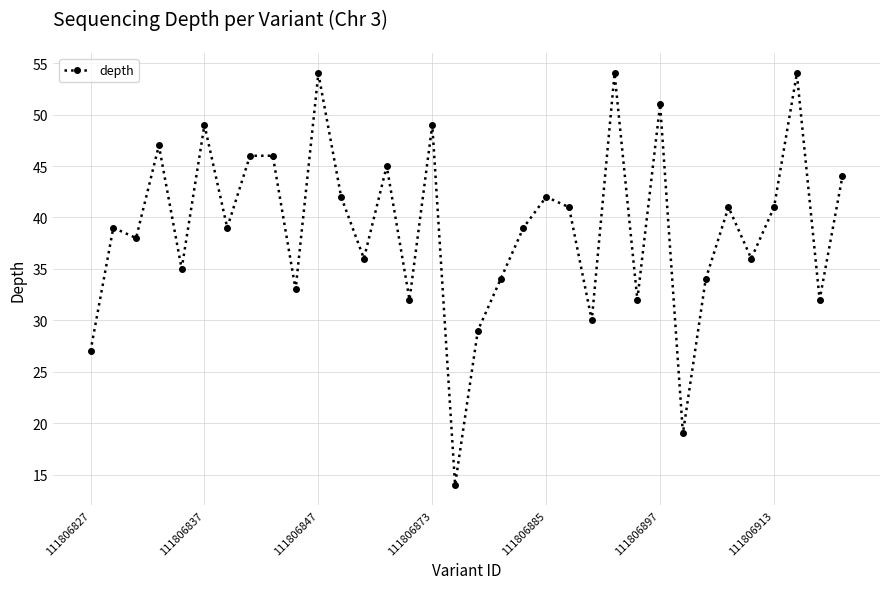

How many lines are shown in the chart?

1